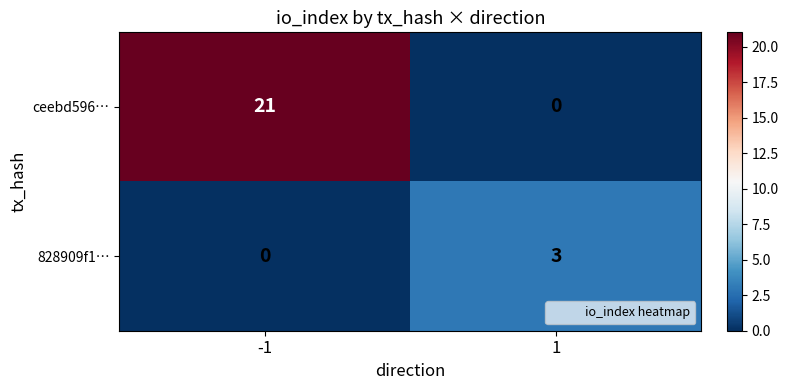

Which series has the widest spread of values?

ceebd596…